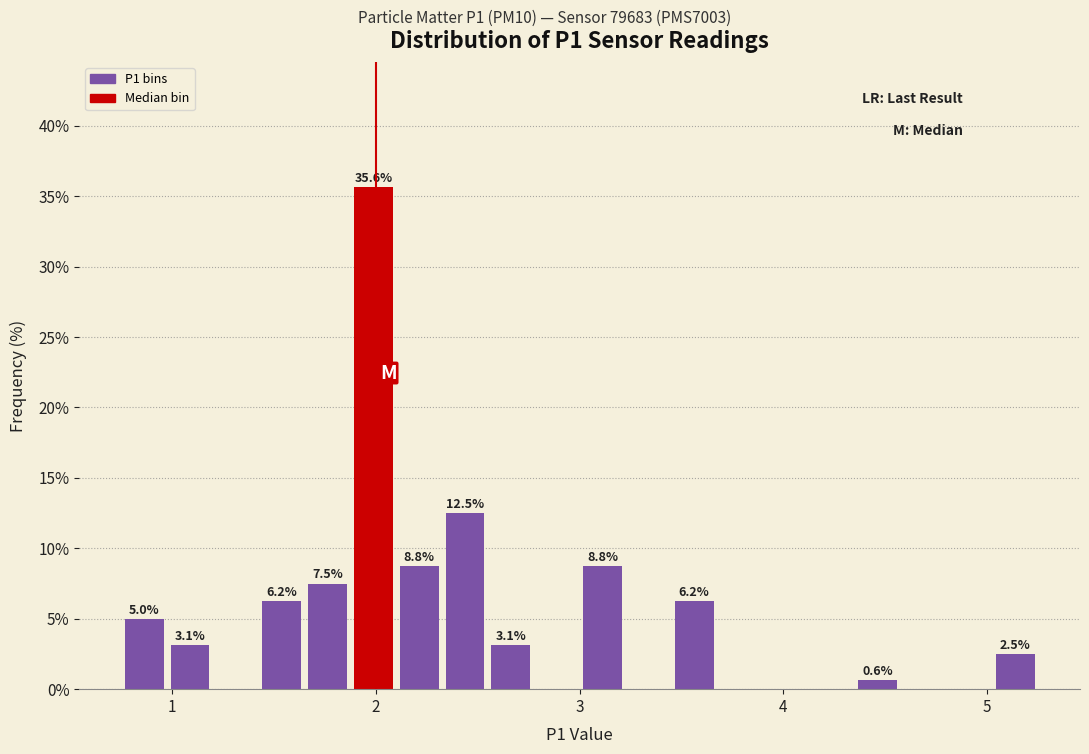

Read against the x-axis, roughly where is the centre of the tallest bar?

2.0